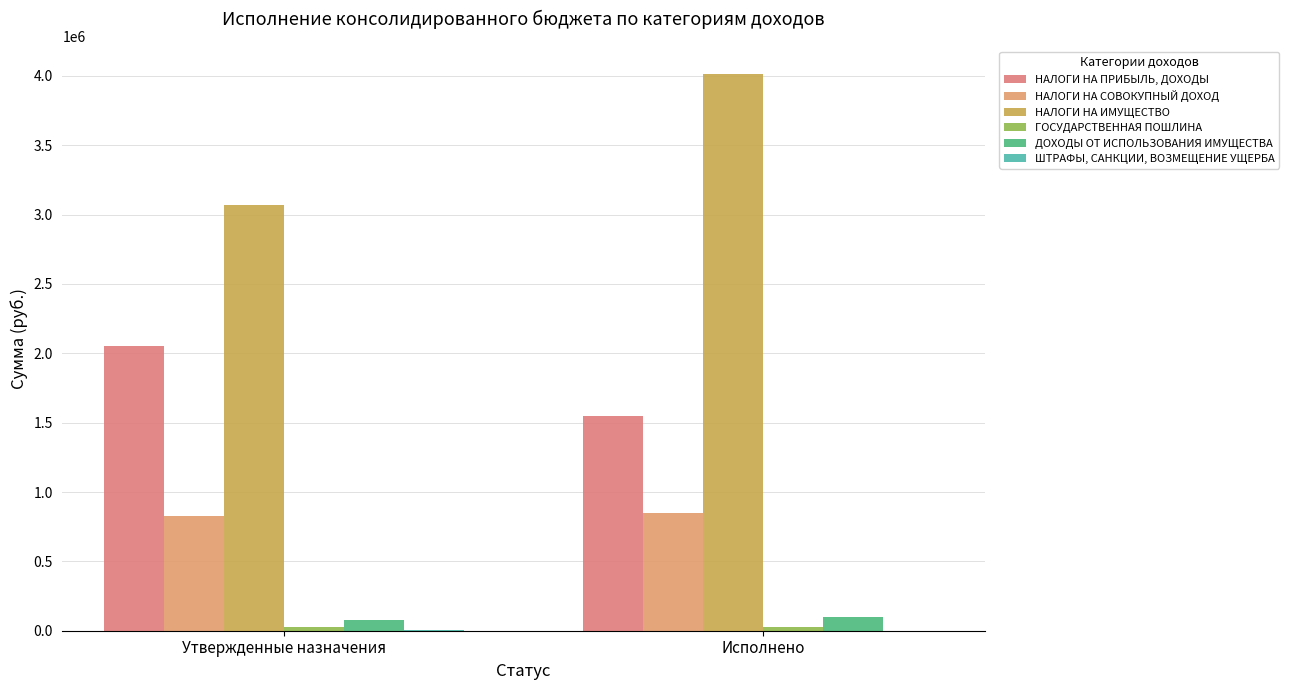

Which series has the largest range (max minus min)?

НАЛОГИ НА ИМУЩЕСТВО